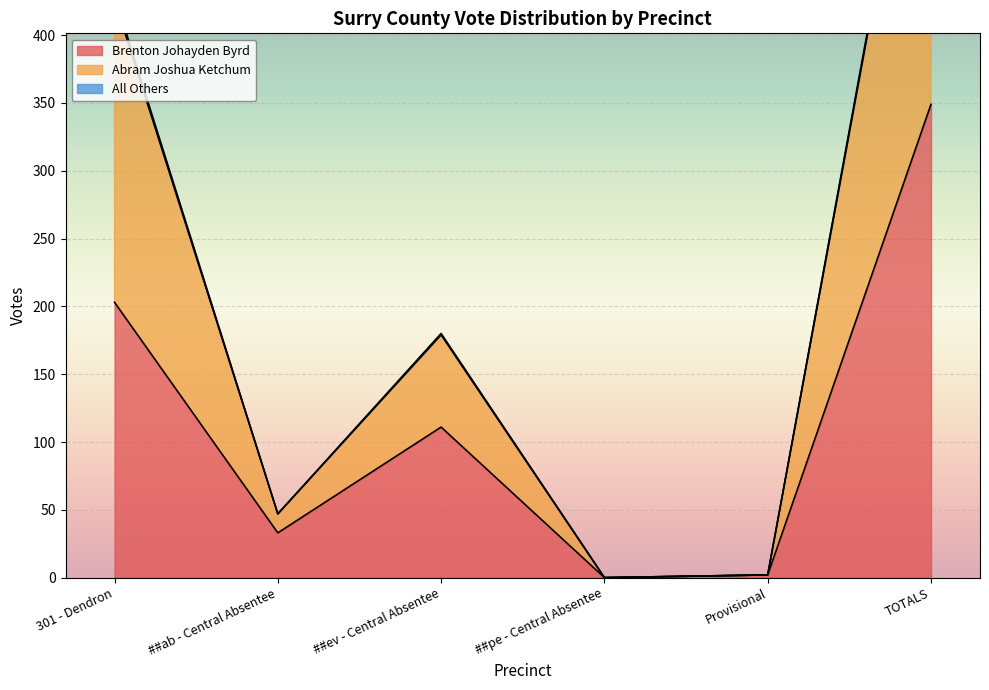

The value of Brenton Johayden Byrd at ##pe - Central Absentee is -121. True or false?

False